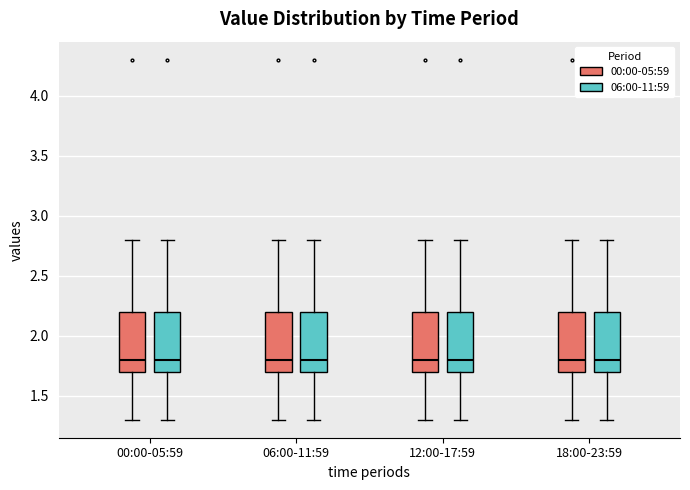

Reading left to right, transcribe this box plot: for each box, give where its median line is, the range the box spans, and where its two whiskers end, as read against the y-axis. The values are not printed on the chart, so give them approximately, as read against the axis.

00:00-05:59 (00:00-05:59): median 1.8, box 1.7 to 2.2, whiskers 1.3 to 2.8
00:00-05:59 (06:00-11:59): median 1.8, box 1.7 to 2.2, whiskers 1.3 to 2.8
06:00-11:59 (00:00-05:59): median 1.8, box 1.7 to 2.2, whiskers 1.3 to 2.8
06:00-11:59 (06:00-11:59): median 1.8, box 1.7 to 2.2, whiskers 1.3 to 2.8
12:00-17:59 (00:00-05:59): median 1.8, box 1.7 to 2.2, whiskers 1.3 to 2.8
12:00-17:59 (06:00-11:59): median 1.8, box 1.7 to 2.2, whiskers 1.3 to 2.8
18:00-23:59 (00:00-05:59): median 1.8, box 1.7 to 2.2, whiskers 1.3 to 2.8
18:00-23:59 (06:00-11:59): median 1.8, box 1.7 to 2.2, whiskers 1.3 to 2.8